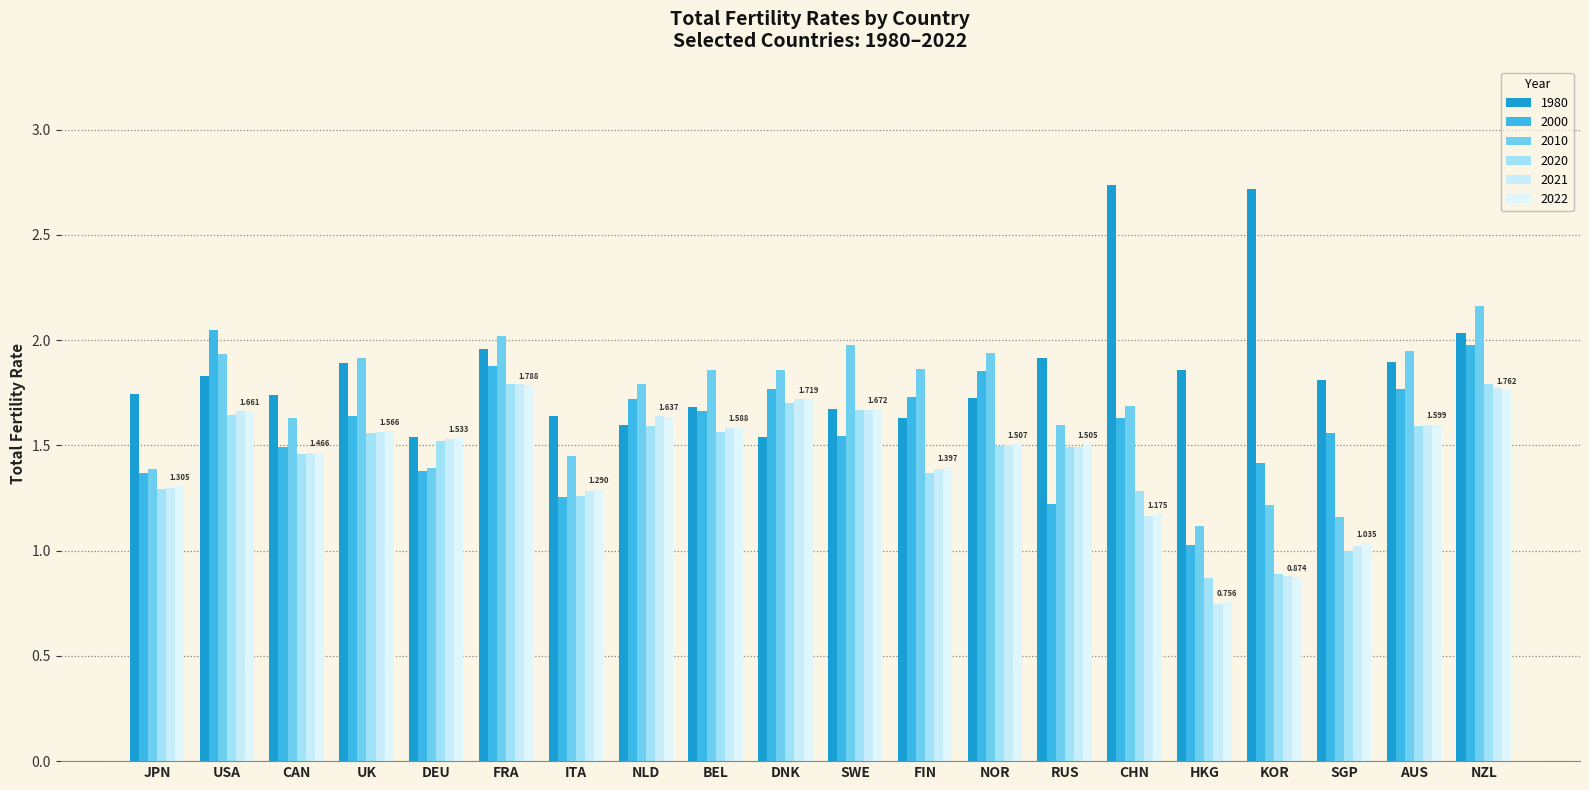

Between DEU and AUS, which is larger?

AUS